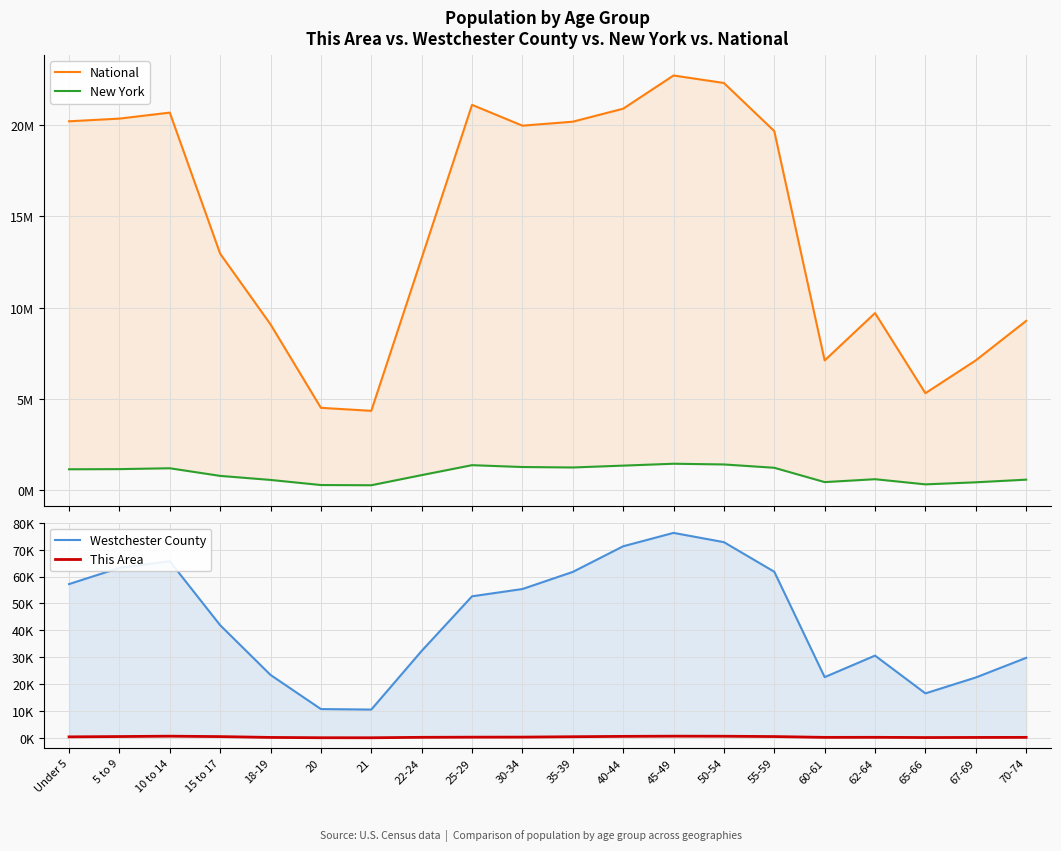

At which category is the sum across all series the highest?

45-49